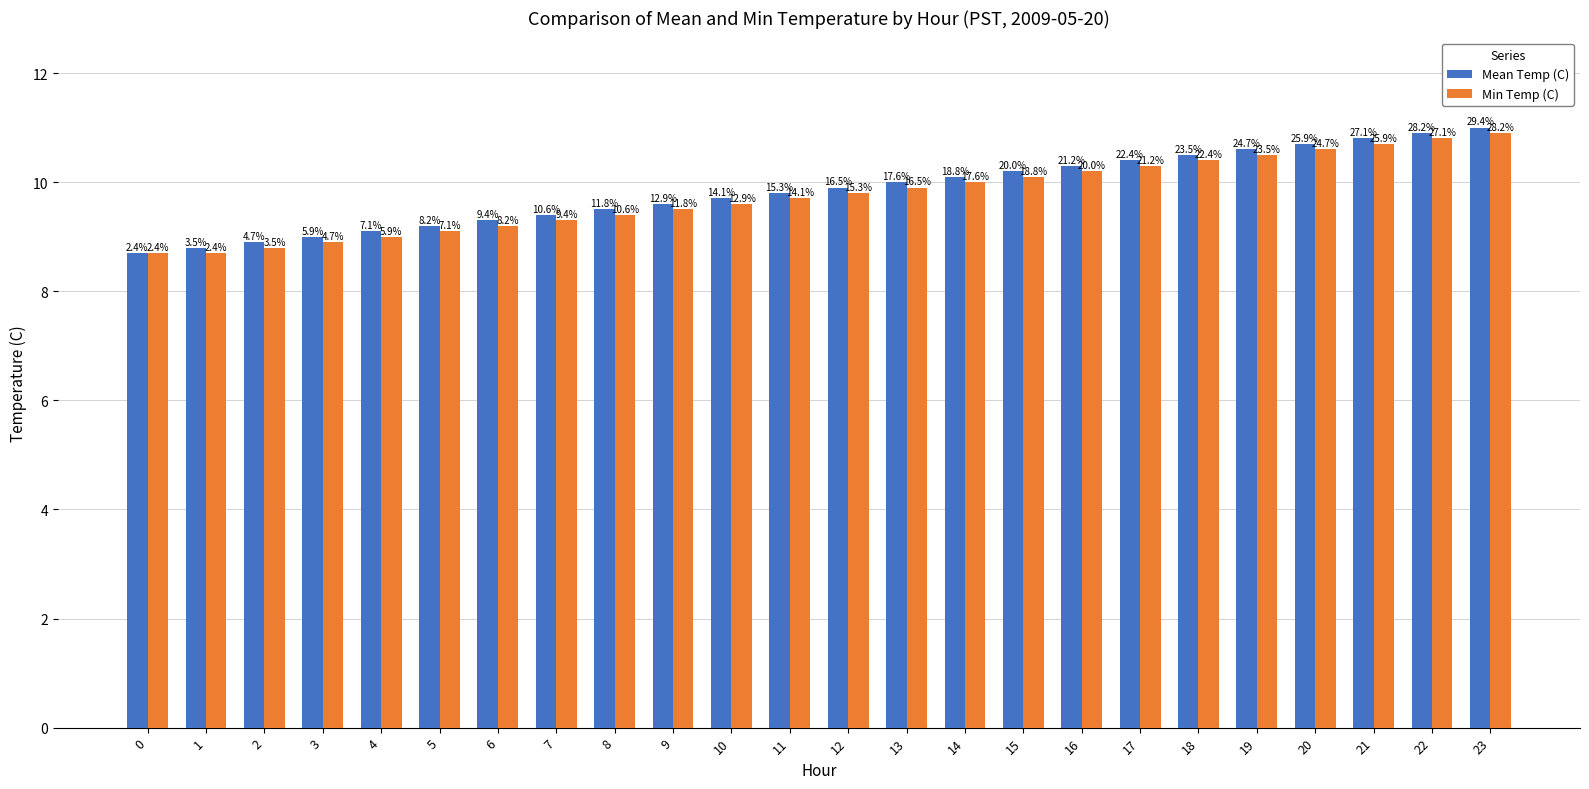

Reading left to right, what are all the values shown in this chart?

Mean Temp (C): 8.7	8.8	8.9	9.0	9.1	9.2	9.3	9.4	9.5	9.6	9.7	9.8	9.9	10.0	10.1	10.2	10.3	10.4	10.5	10.6	10.7	10.8	10.9	11.0
Min Temp (C): 8.7	8.7	8.8	8.9	9.0	9.1	9.2	9.3	9.4	9.5	9.6	9.7	9.8	9.9	10.0	10.1	10.2	10.3	10.4	10.5	10.6	10.7	10.8	10.9